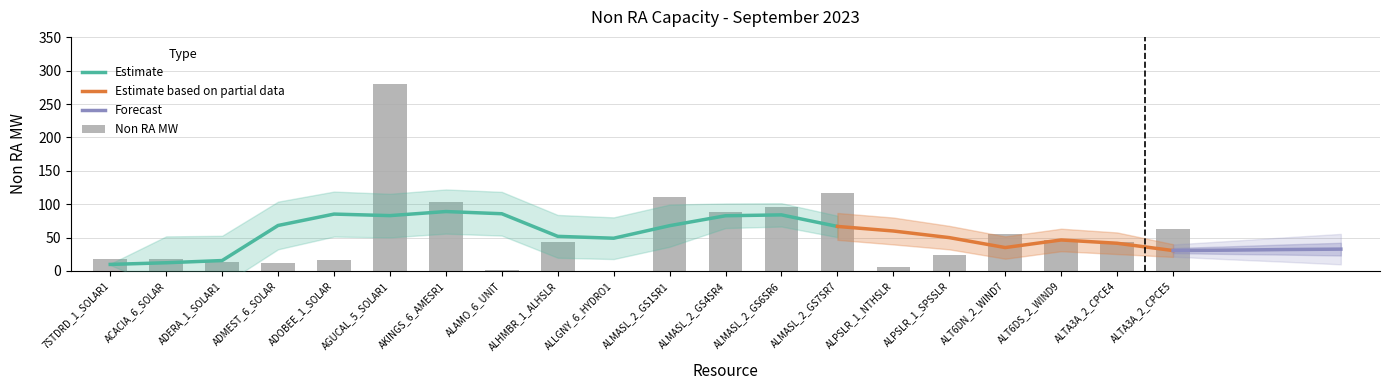

Reading right to left, list all the values displayed in this chart.

ALTA3A_2_CPCE5=63.5	ALTA3A_2_CPCE4=42.8	ALT6DS_2_WIND9=46.3	ALT6DN_2_WIND7=54.7	ALPSLR_1_SPSSLR=24.6	ALPSLR_1_NTHSLR=6.6	ALMASL_2_GS7SR7=117.3	ALMASL_2_GS6SR6=95.9	ALMASL_2_GS4SR4=88.9	ALMASL_2_GS1SR1=111.1	ALLGNY_6_HYDRO1=0.1	ALHMBR_1_ALHSLR=42.9	ALAMO_6_UNIT=2.0	AKINGS_6_AMESR1=102.9	AGUCAL_5_SOLAR1=280.5	ADOBEE_1_SOLAR=16.5	ADMEST_6_SOLAR=12.4	ADERA_1_SOLAR1=13.5	ACACIA_6_SOLAR=17.5	7STDRD_1_SOLAR1=17.8